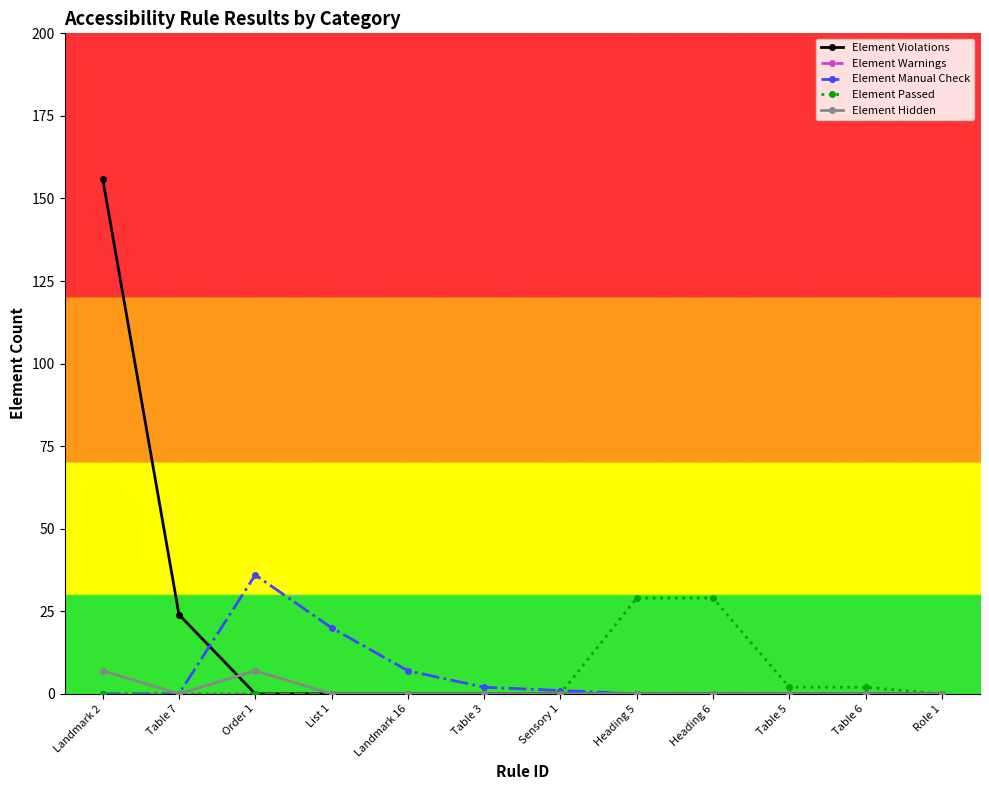

What is the difference between the second highest and minimum values in the Element Hidden series?

7